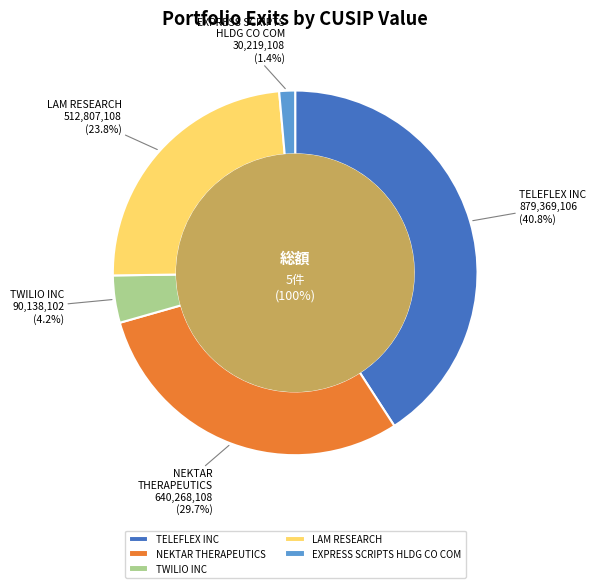

Combined, what portion of the pie is LAM RESEARCH and TWILIO INC?

28.0%